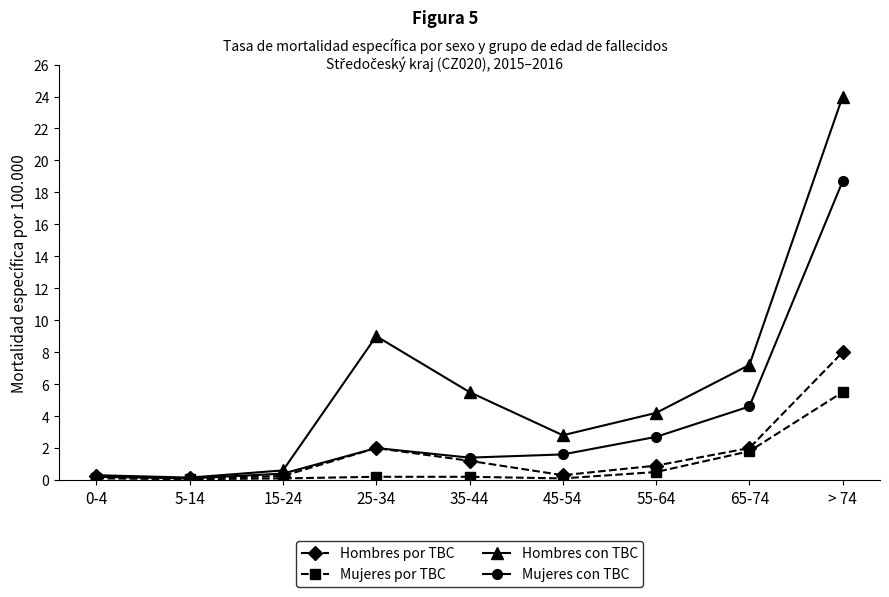

In Hombres por TBC, how many points are higher than both neighbors (excluding endpoints)?

1